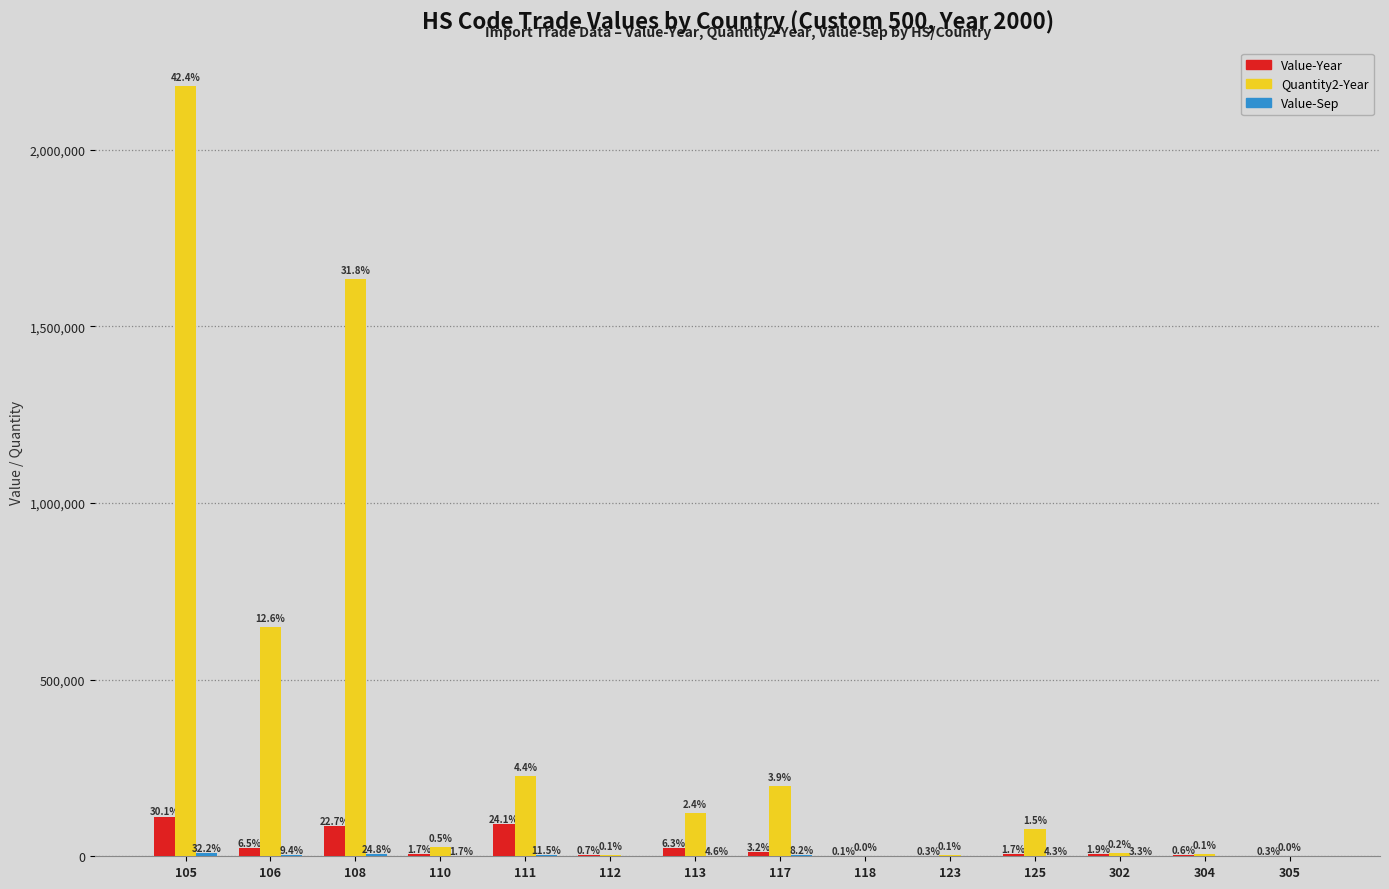

Between 111 and 117, which series saw the biggest shift?

Value-Year